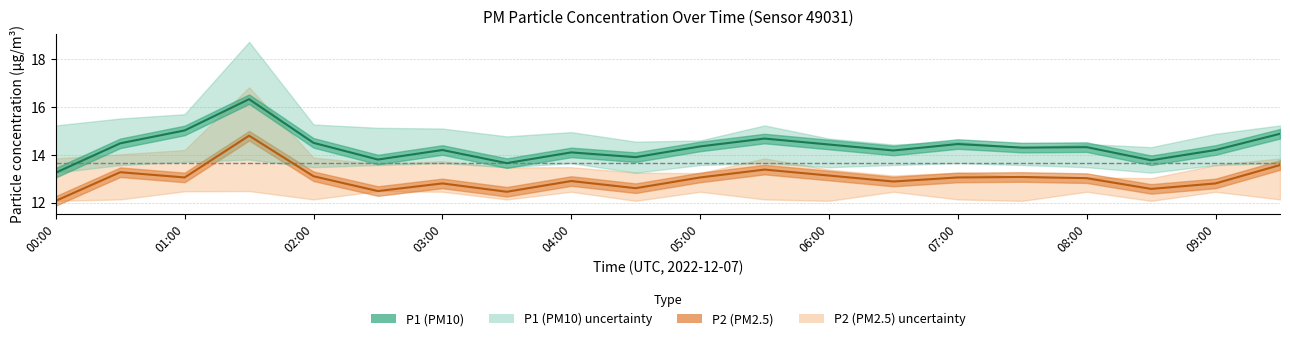

What is the minimum value for P1 (PM10) center?

13.2